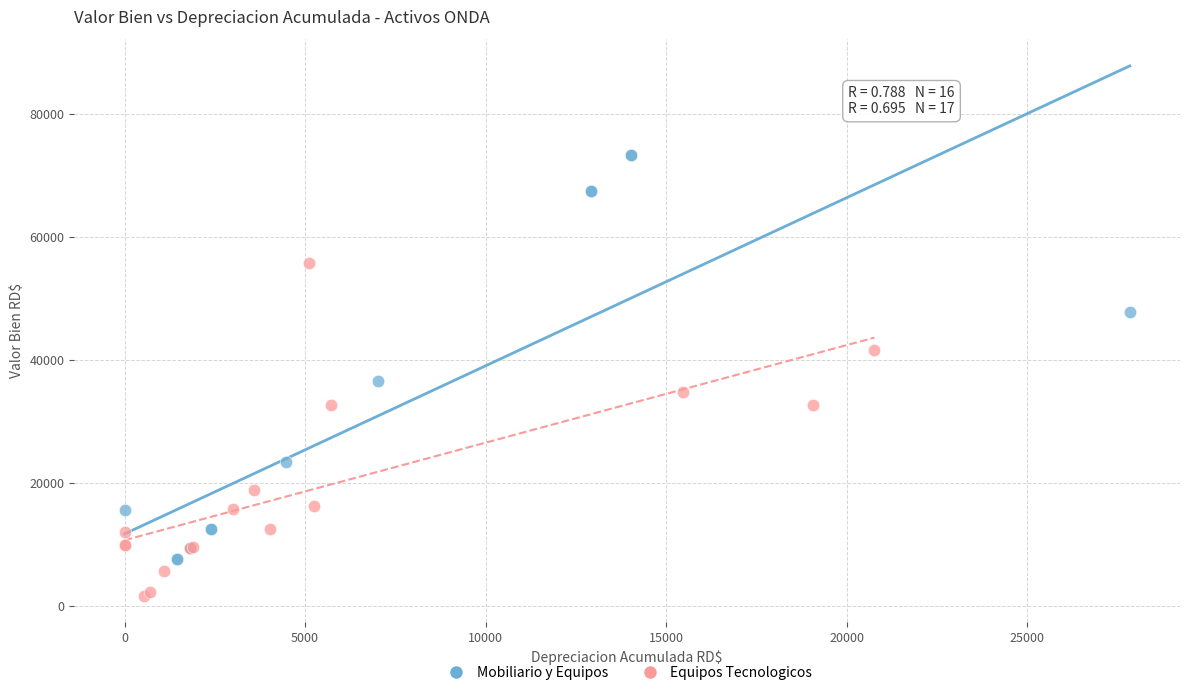

Which series reaches the minimum Y coordinate?

Equipos Tecnologicos